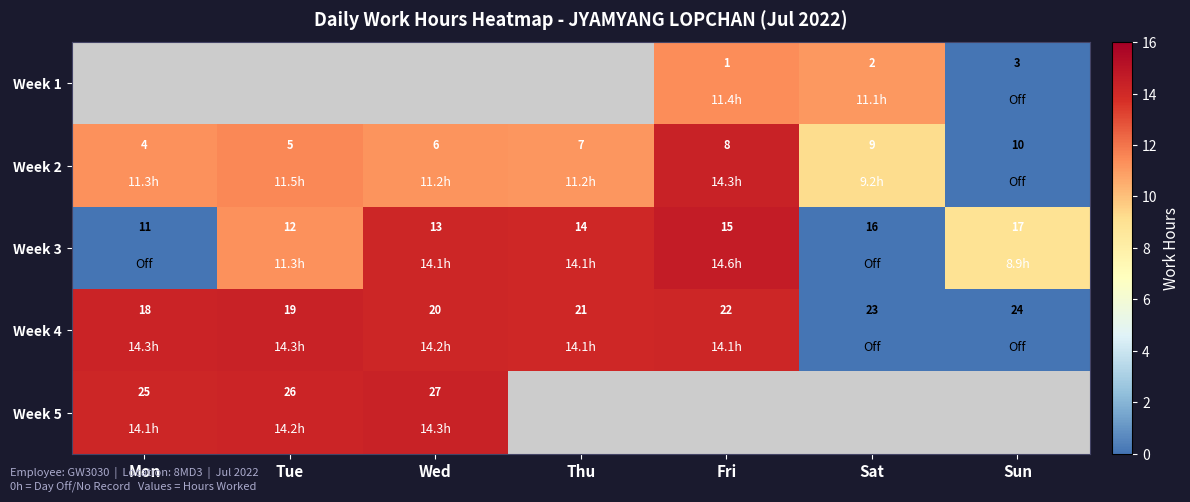

Is the value of Week 2 at Sat greater than the value of Week 4 at Wed?

No